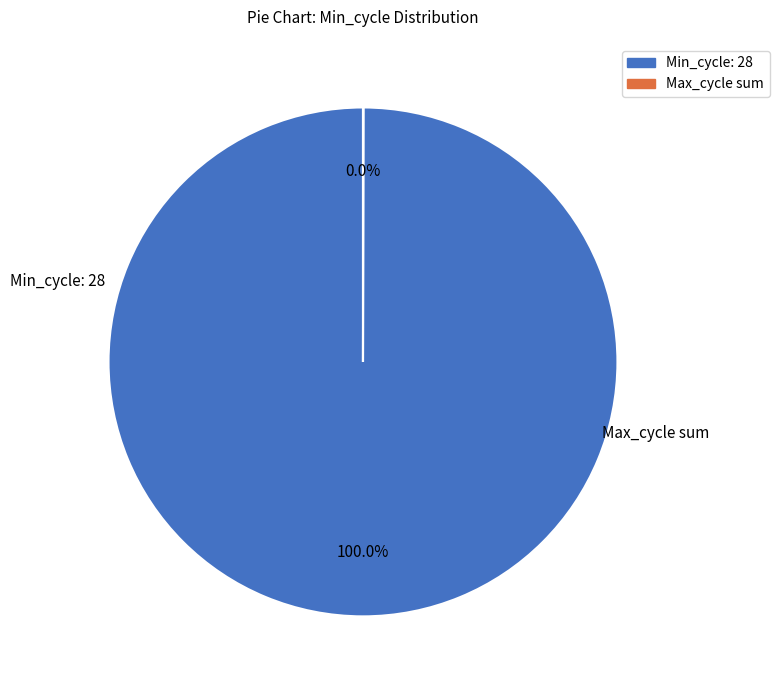

Is there a majority slice in this chart?

Yes